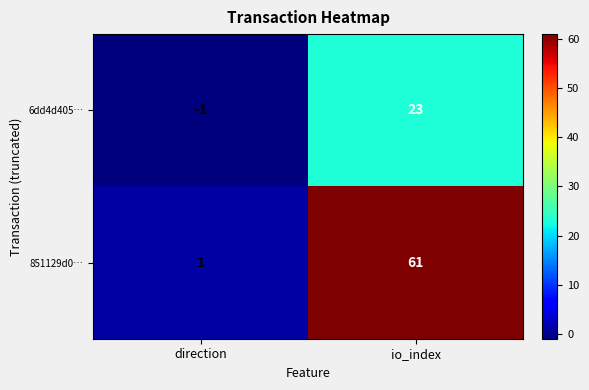

At which category is the sum across all series the highest?

io_index